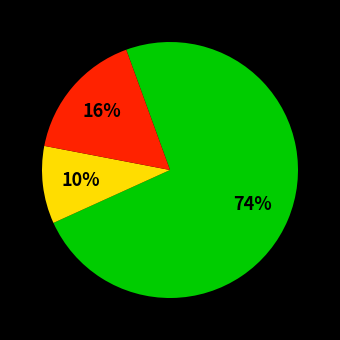

Is there any slice that represents more than half of the pie?

Yes